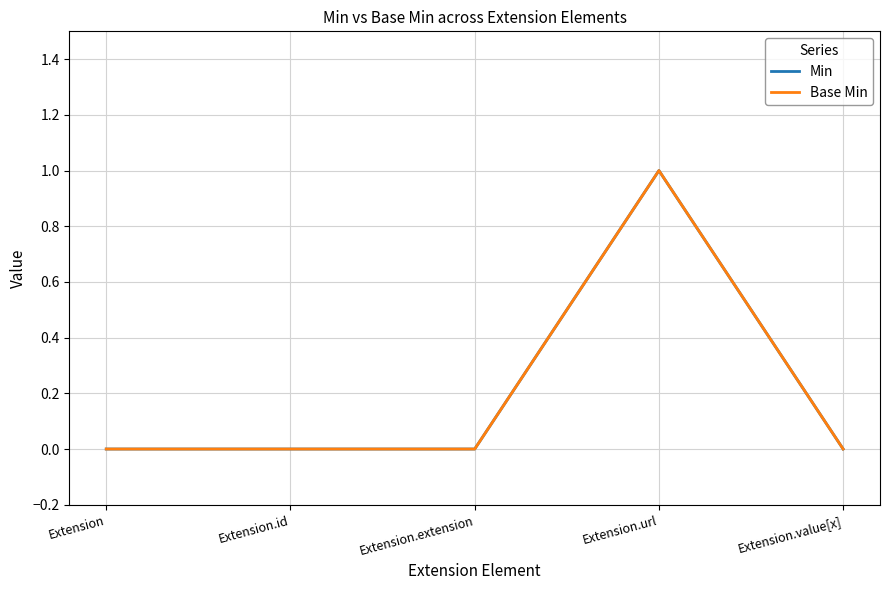

Is this an area chart (filled region under the line)?

No